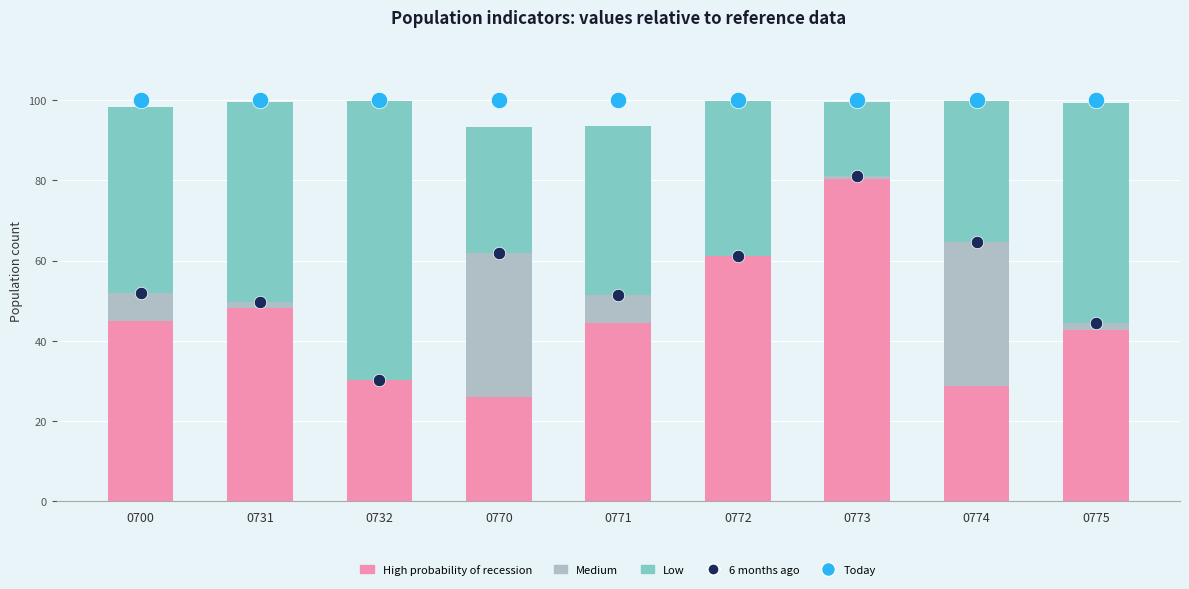

Which series contains the highest Y value?

Today